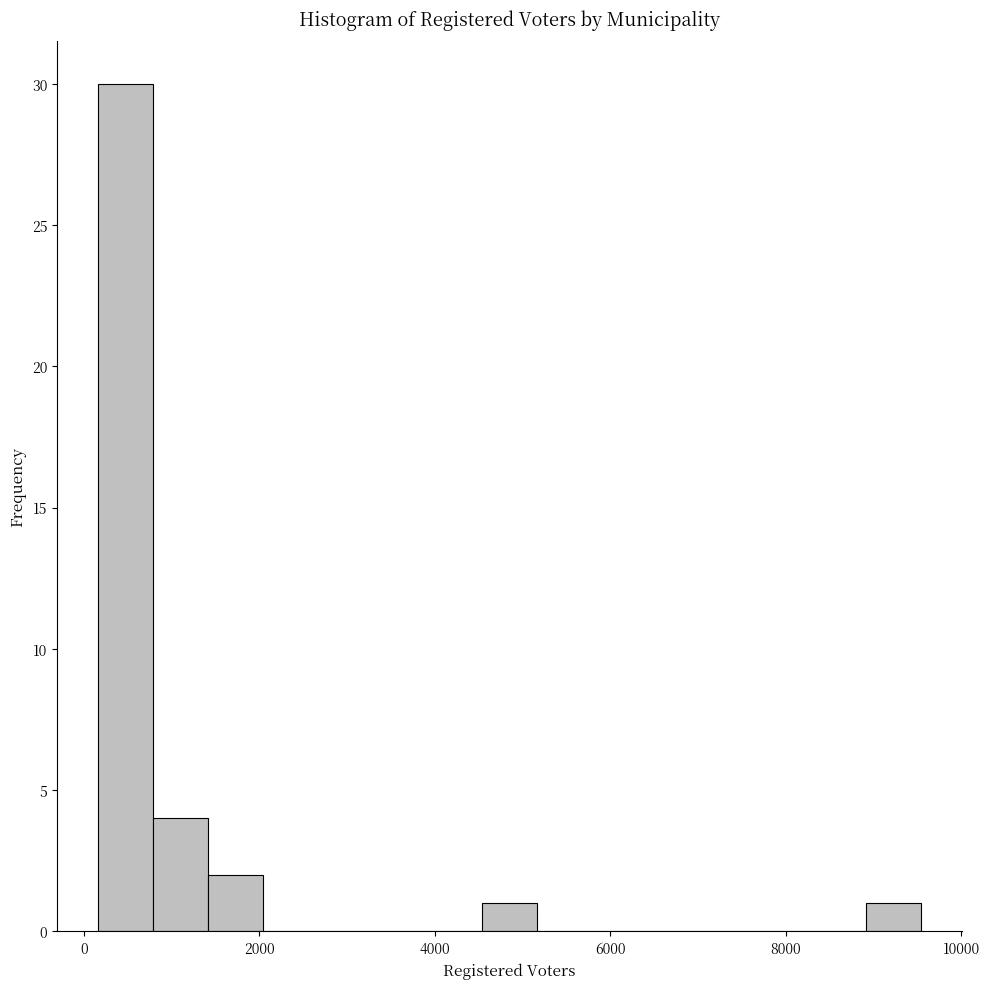

Around what value on the x-axis is the tallest bar? Give the approximate position of its centre, as read against the axis.

400